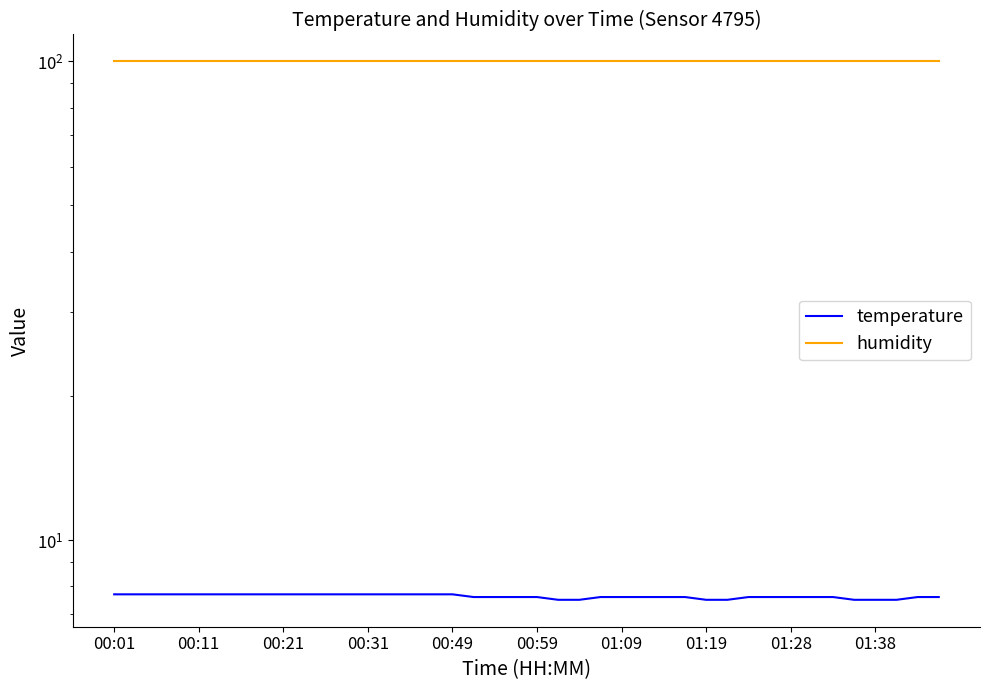

Which series changed the most between 00:01 and 01:09?

temperature